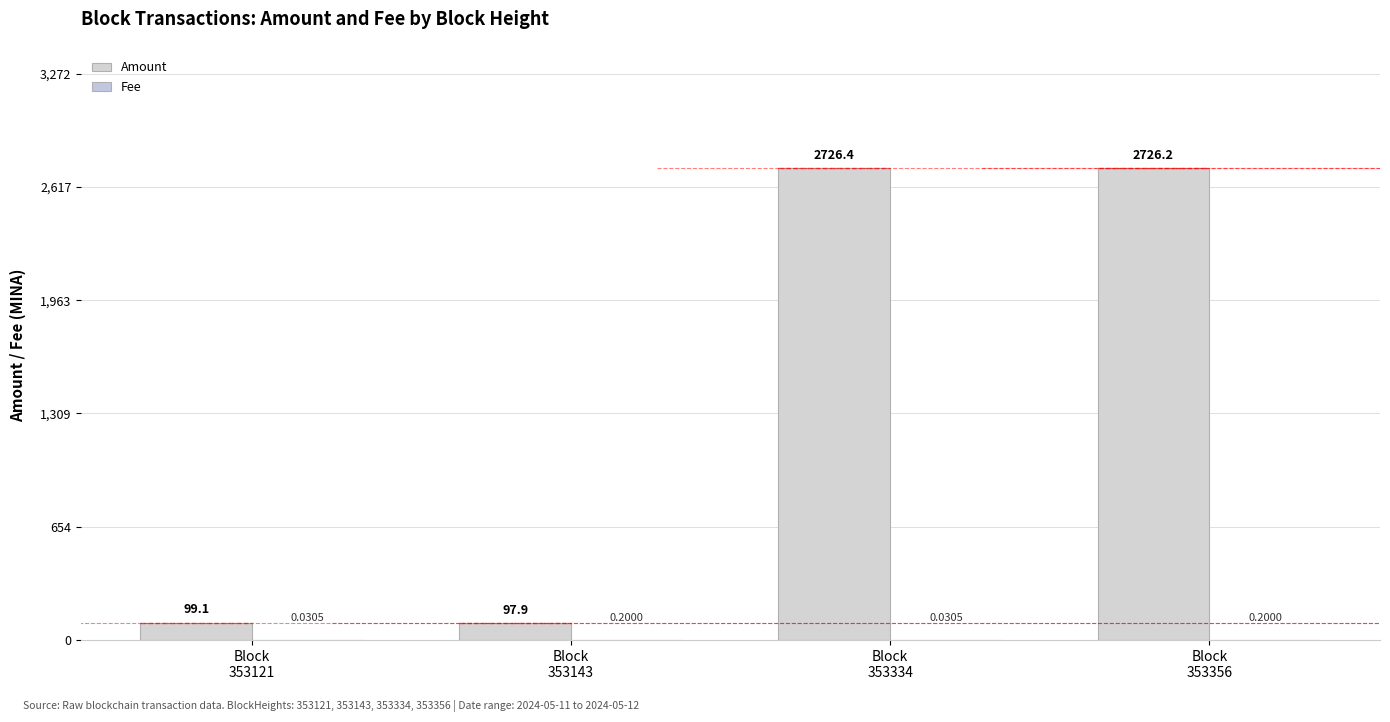

Which series has the largest range (max minus min)?

Amount